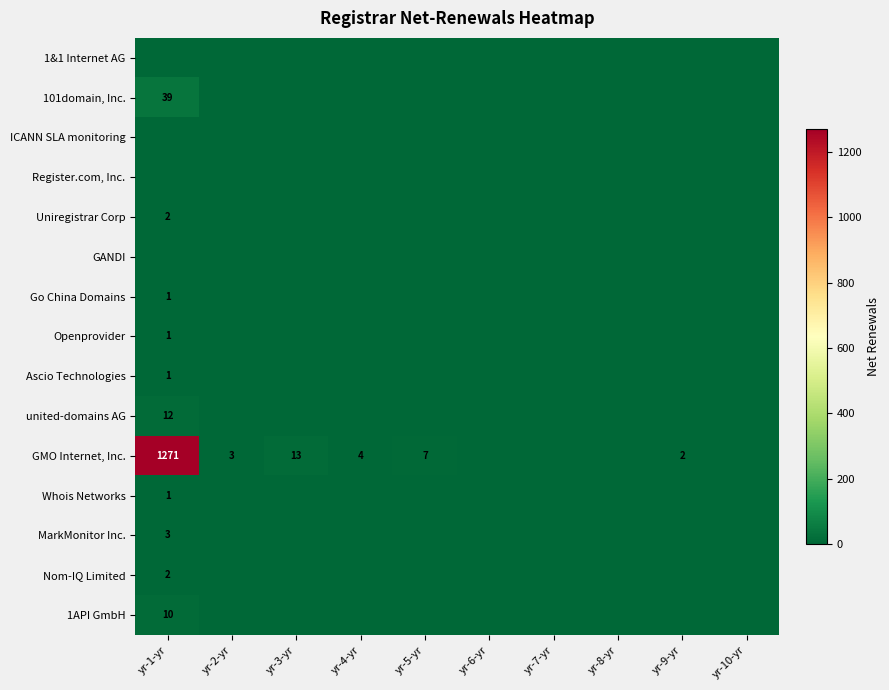

The value of MarkMonitor Inc. at yr-1-yr is 2. True or false?

False